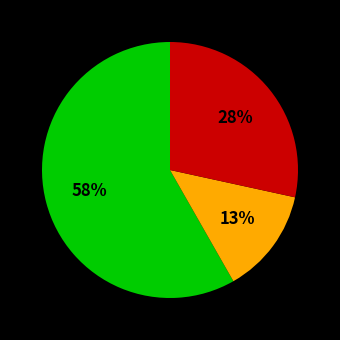

Count the number of slices in the pie.

3